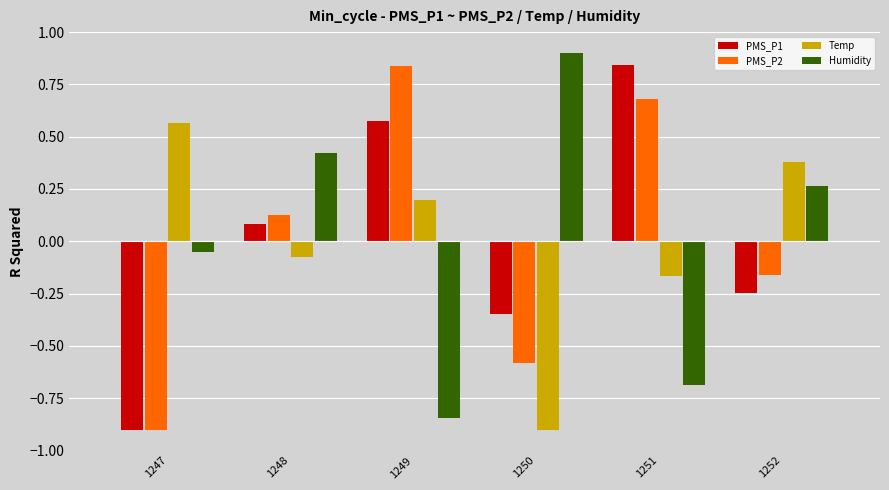

Which series changed the most between 1248 and 1251?

Humidity